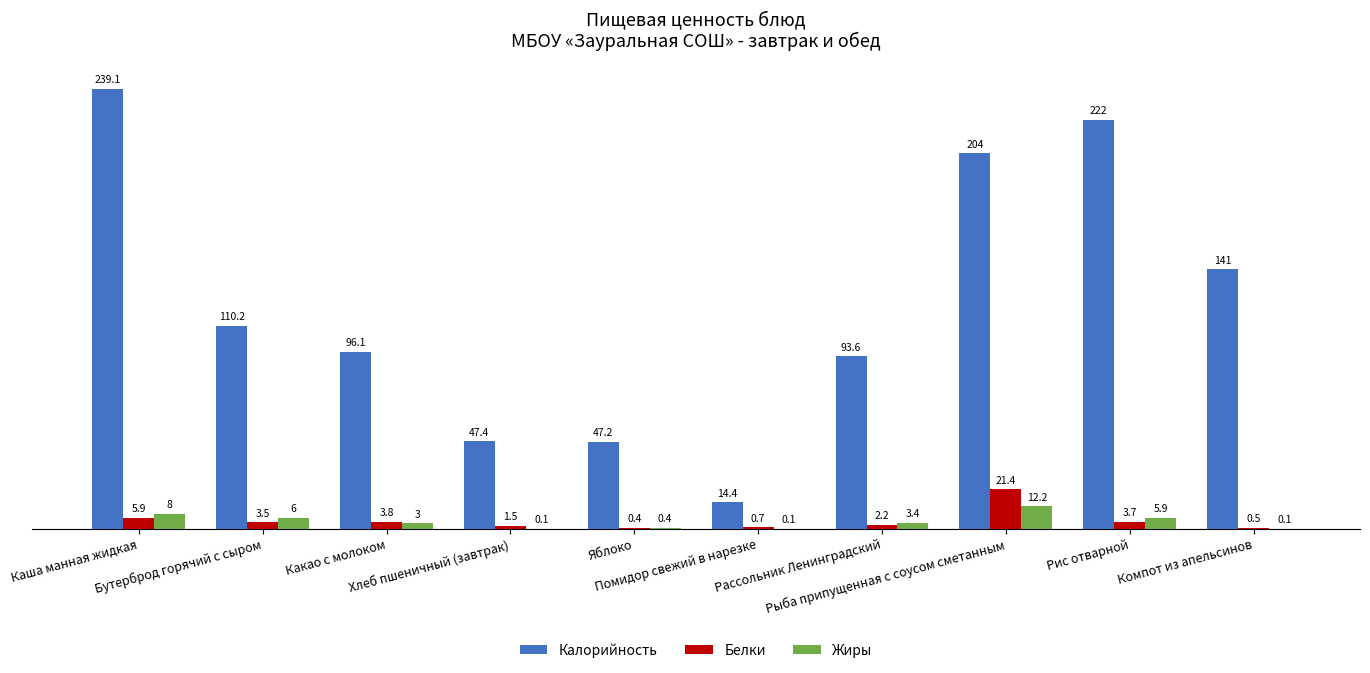

What is the sum of all Белки values?

43.6